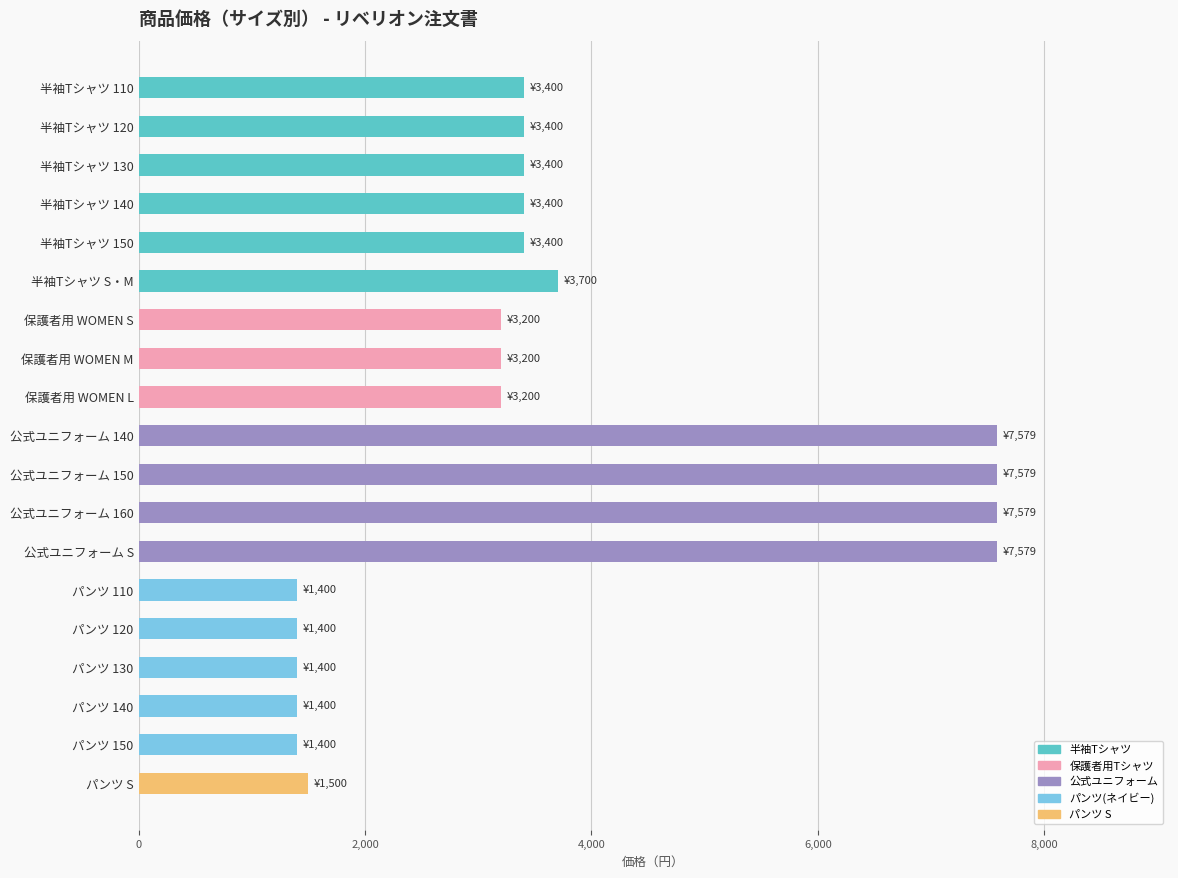

Is it true that the value at 保護者用 WOMEN L is 3200?

True